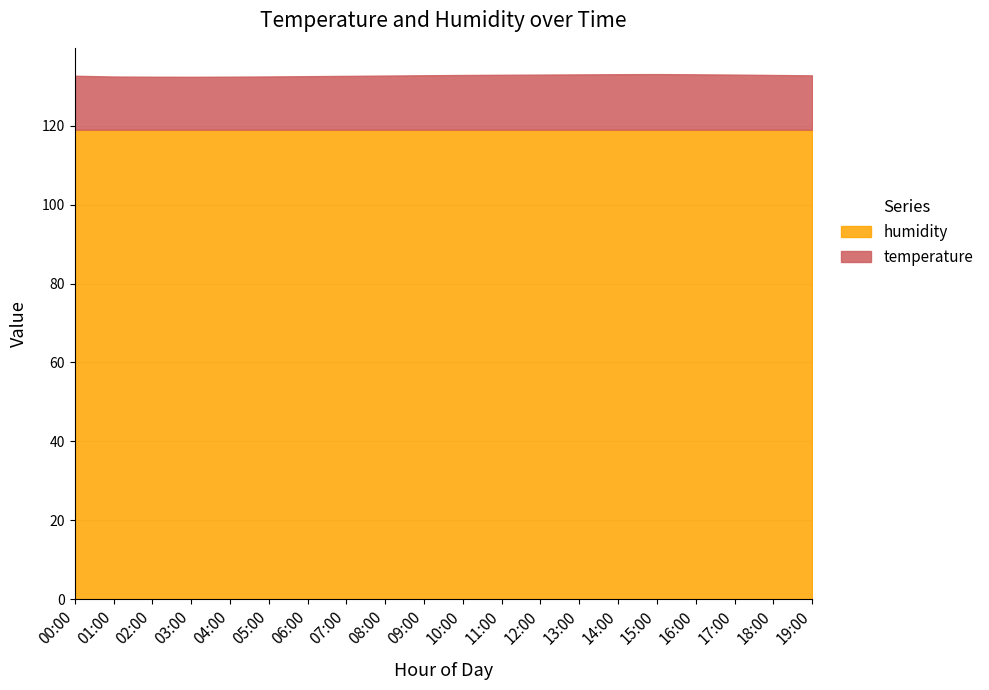

Reading left to right, extract all data points from this chart.

temperature: 13.8	13.7	13.4	13.4	13.5	13.5	13.5	13.6	13.6	13.7	13.8	13.8	13.9	13.9	14.0	14.1	14.1	14.0	13.9	13.8
humidity: 119.0	119.0	119.0	119.0	119.0	119.0	119.0	119.0	119.0	119.0	119.0	119.0	119.0	119.0	119.0	119.0	119.0	119.0	119.0	119.0